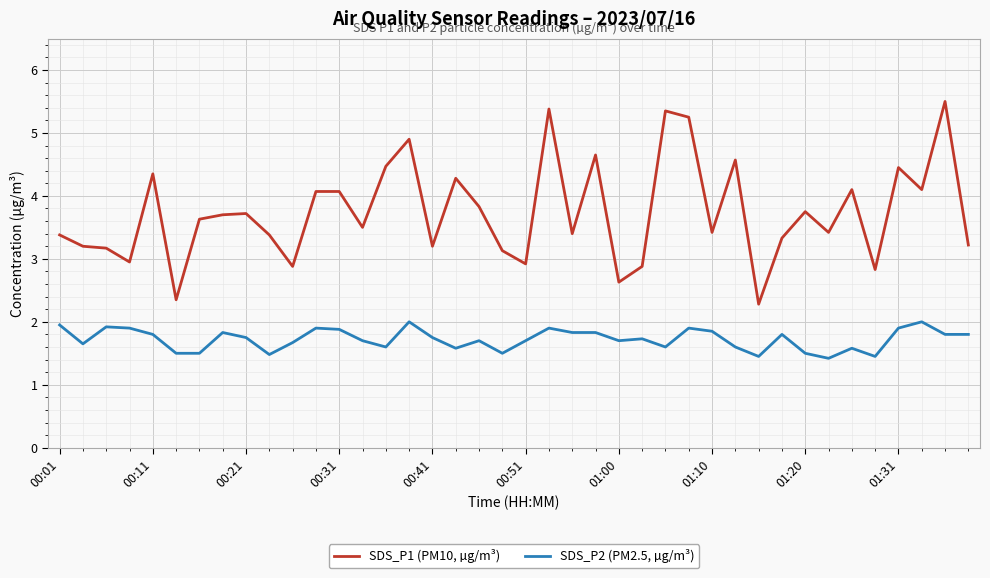

What is the difference between the maximum and minimum values in the SDS_P2 (PM2.5, µg/m³) series?

0.6